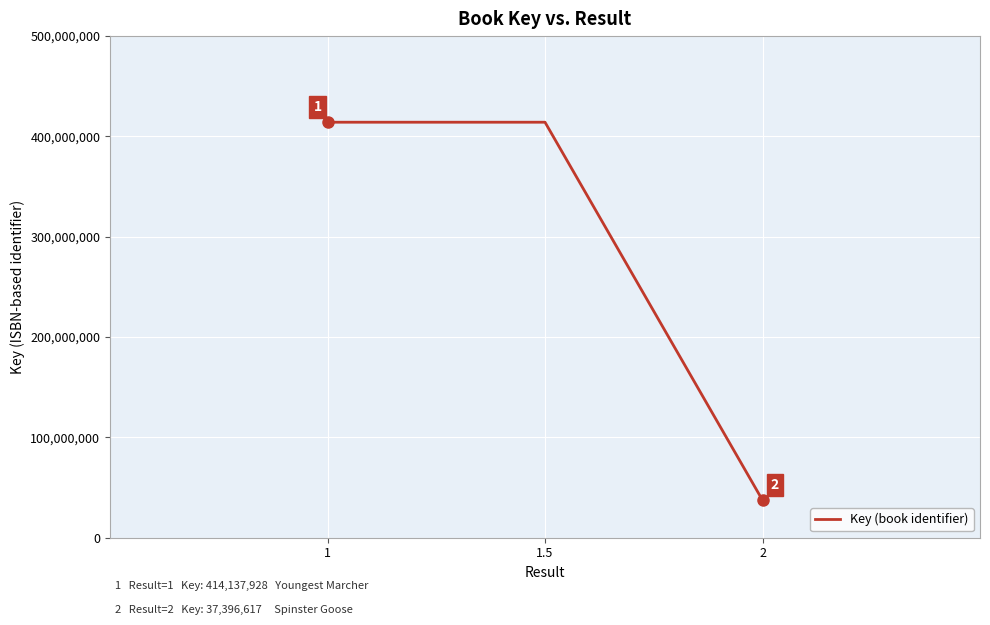

Which label corresponds to the smallest value in the chart?

2